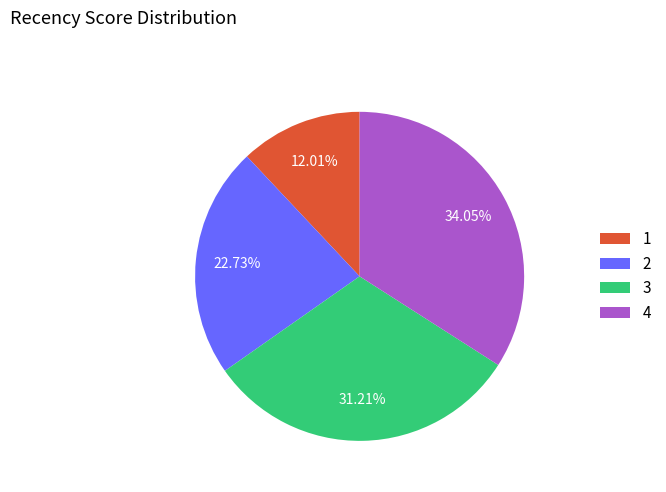

What is the smallest slice in the pie chart?

1